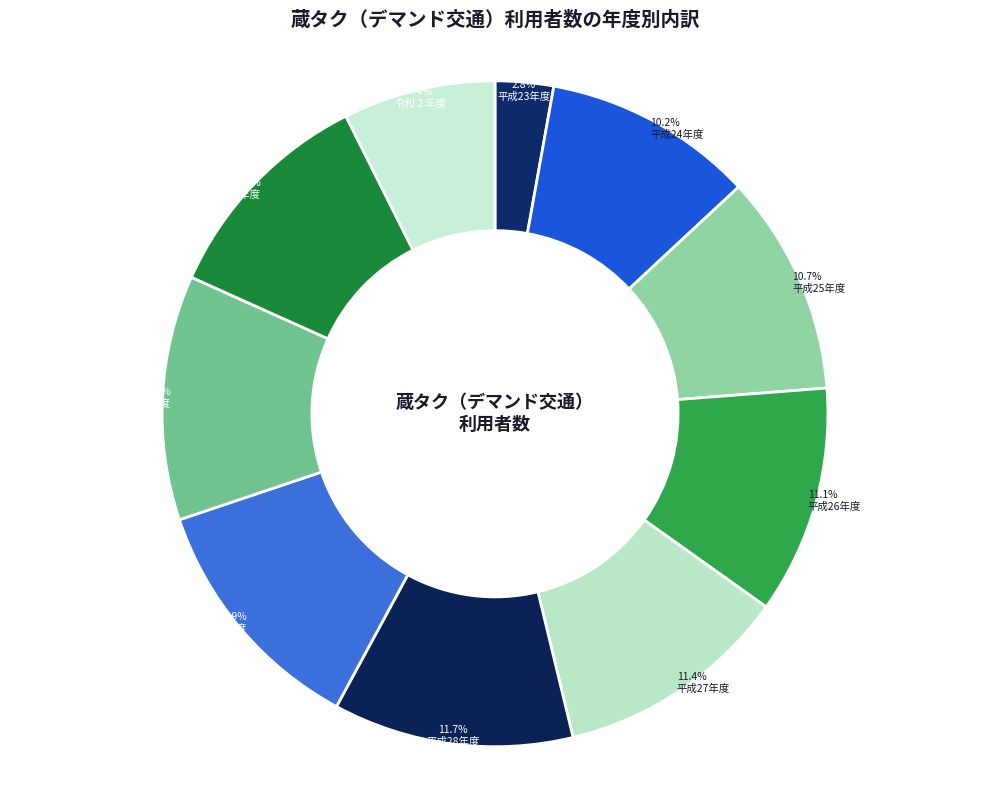

Which has a higher value, 平成26年度 or 令和元年度?

平成26年度